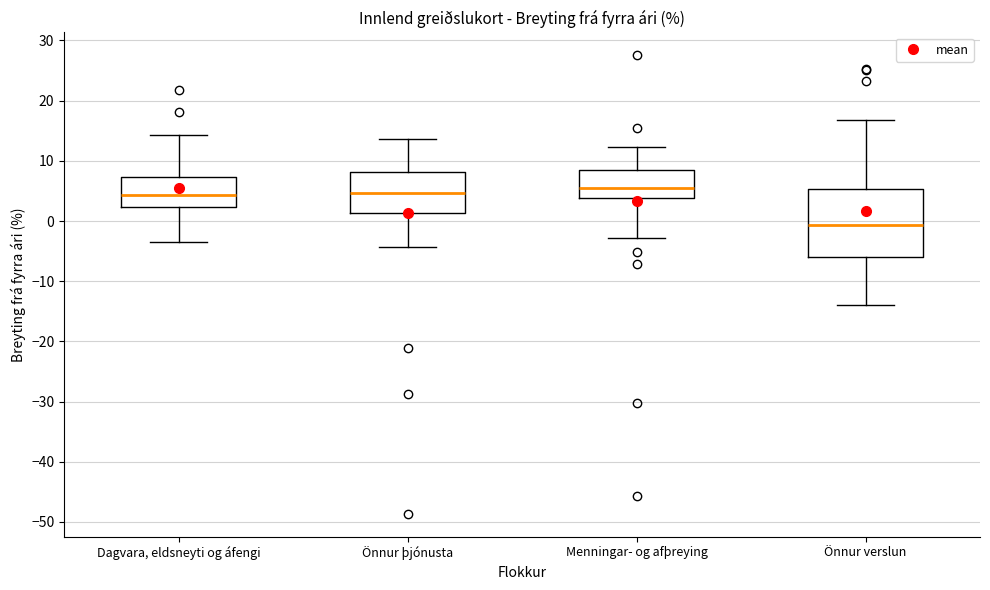

Which box is the tallest, from its lower edge to its upper edge?

Önnur verslun